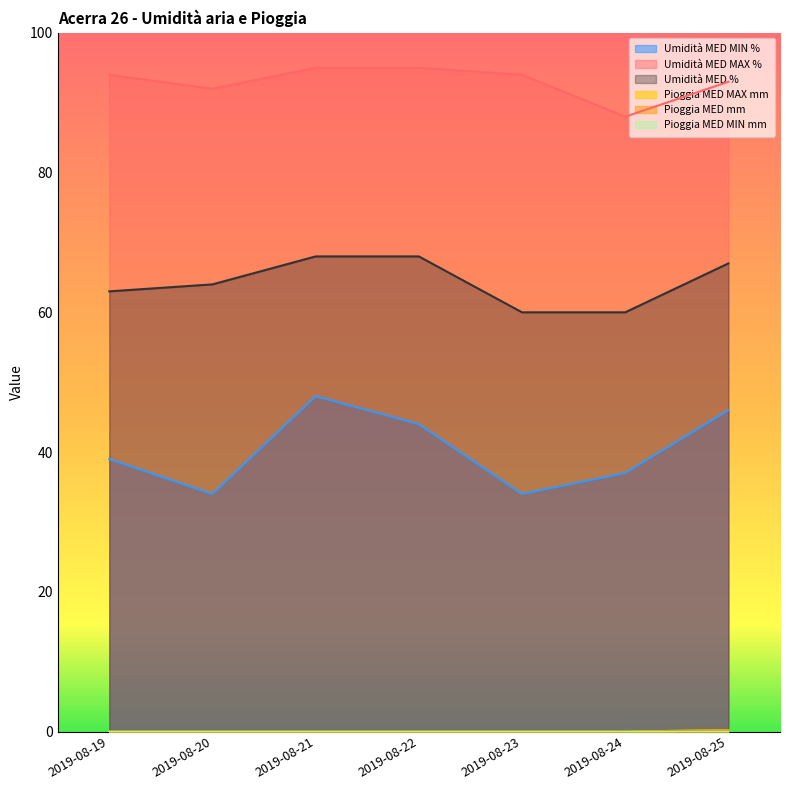

Reading left to right, list all the values displayed in this chart.

Umidità MED MIN %: 2019-08-19=39.0	2019-08-20=34.0	2019-08-21=48.0	2019-08-22=44.0	2019-08-23=34.0	2019-08-24=37.0	2019-08-25=46.0
Umidità MED MAX %: 2019-08-19=94.0	2019-08-20=92.0	2019-08-21=95.0	2019-08-22=95.0	2019-08-23=94.0	2019-08-24=88.0	2019-08-25=93.0
Umidità MED %: 2019-08-19=63.0	2019-08-20=64.0	2019-08-21=68.0	2019-08-22=68.0	2019-08-23=60.0	2019-08-24=60.0	2019-08-25=67.0
Pioggia MED MAX mm: 2019-08-19=0.0	2019-08-20=0.0	2019-08-21=0.0	2019-08-22=0.0	2019-08-23=0.0	2019-08-24=0.0	2019-08-25=0.2
Pioggia MED mm: 2019-08-19=0.0	2019-08-20=0.0	2019-08-21=0.0	2019-08-22=0.0	2019-08-23=0.0	2019-08-24=0.0	2019-08-25=0.2